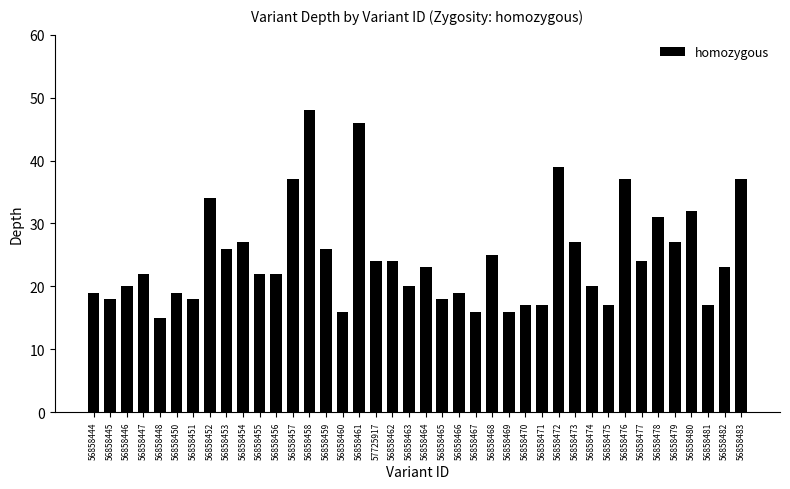

Reading left to right, what are all the values shown in this chart?

56858444=19	56858445=18	56858446=20	56858447=22	56858448=15	56858450=19	56858451=18	56858452=34	56858453=26	56858454=27	56858455=22	56858456=22	56858457=37	56858458=48	56858459=26	56858460=16	56858461=46	57725917=24	56858462=24	56858463=20	56858464=23	56858465=18	56858466=19	56858467=16	56858468=25	56858469=16	56858470=17	56858471=17	56858472=39	56858473=27	56858474=20	56858475=17	56858476=37	56858477=24	56858478=31	56858479=27	56858480=32	56858481=17	56858482=23	56858483=37